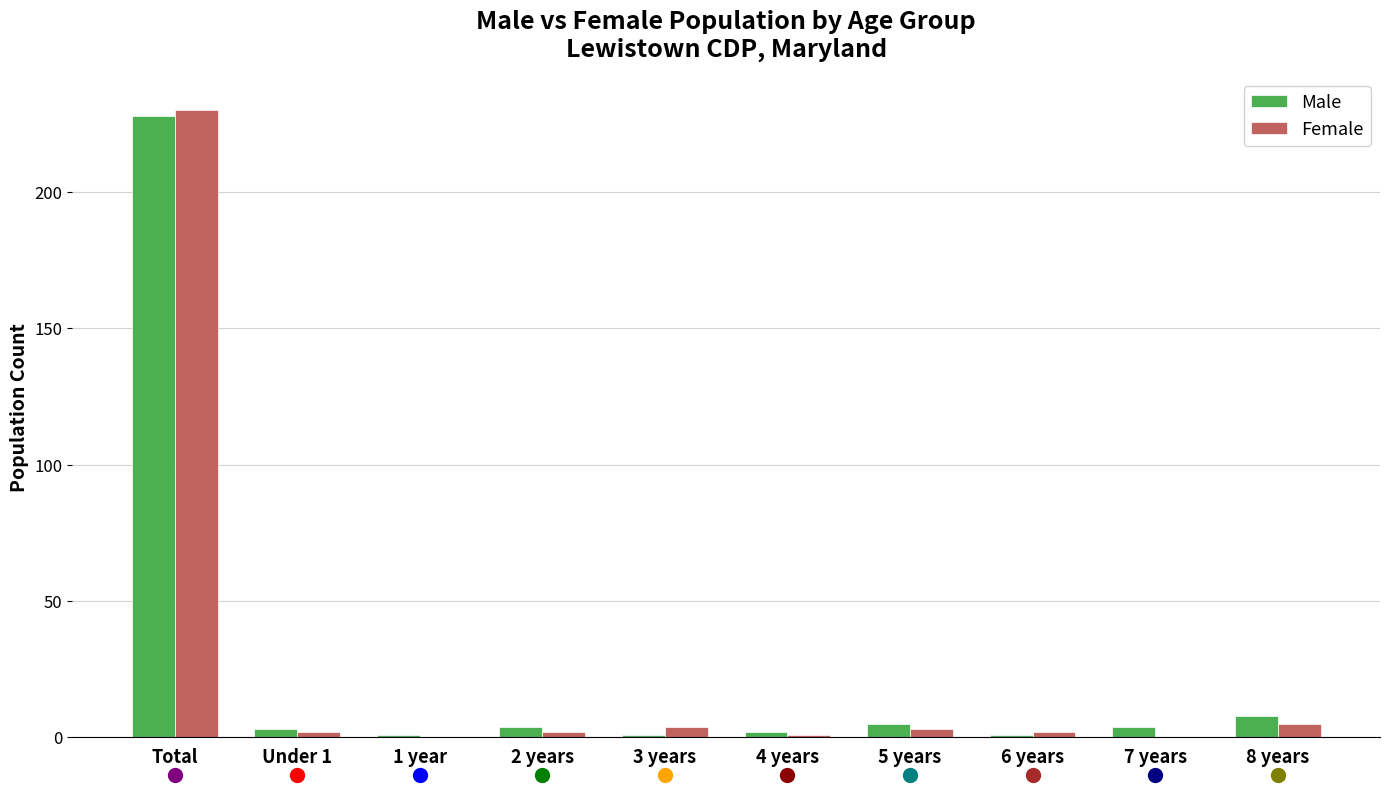

True or false: Male has a value of 138 at Total.

False